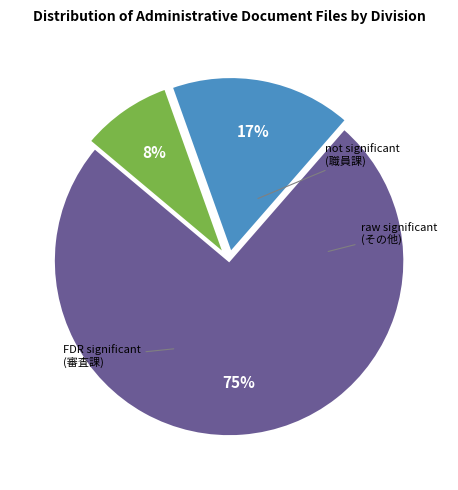

To the nearest percent, what is the average slice percentage?

33%